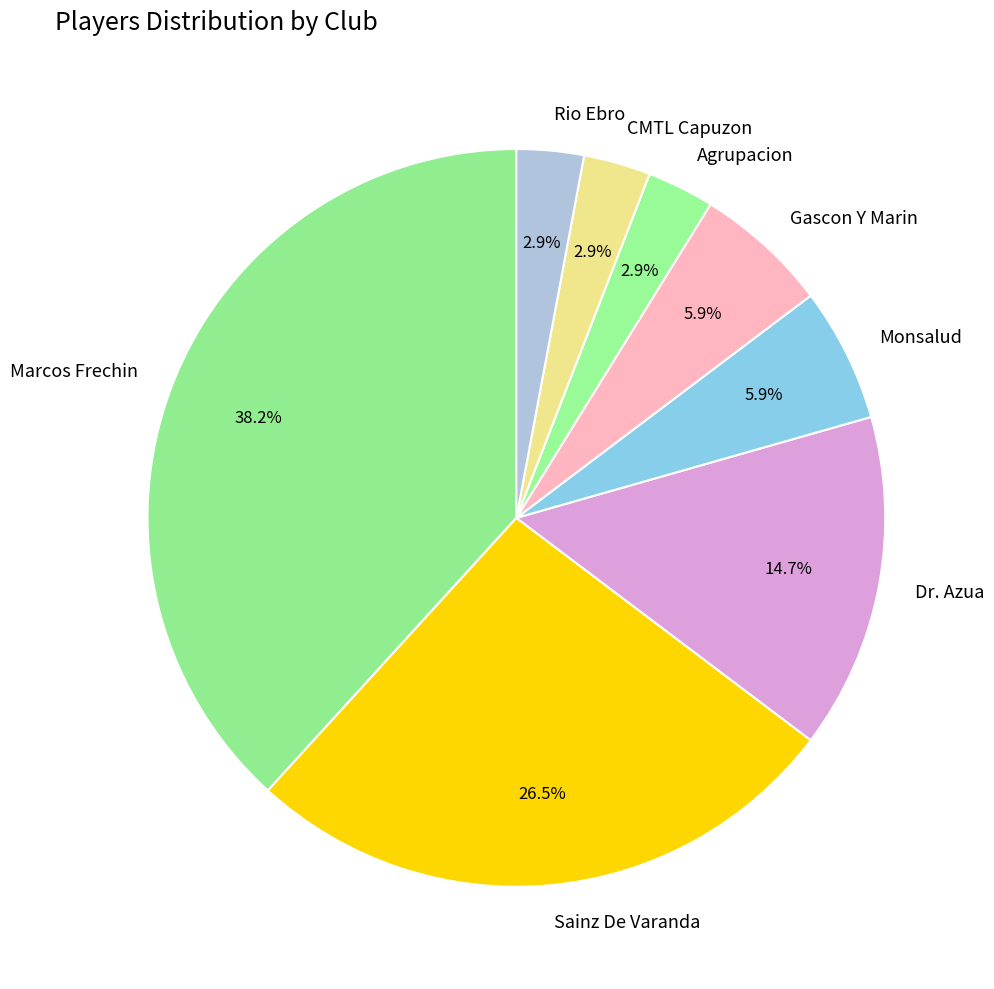

Count the number of slices in the pie.

8